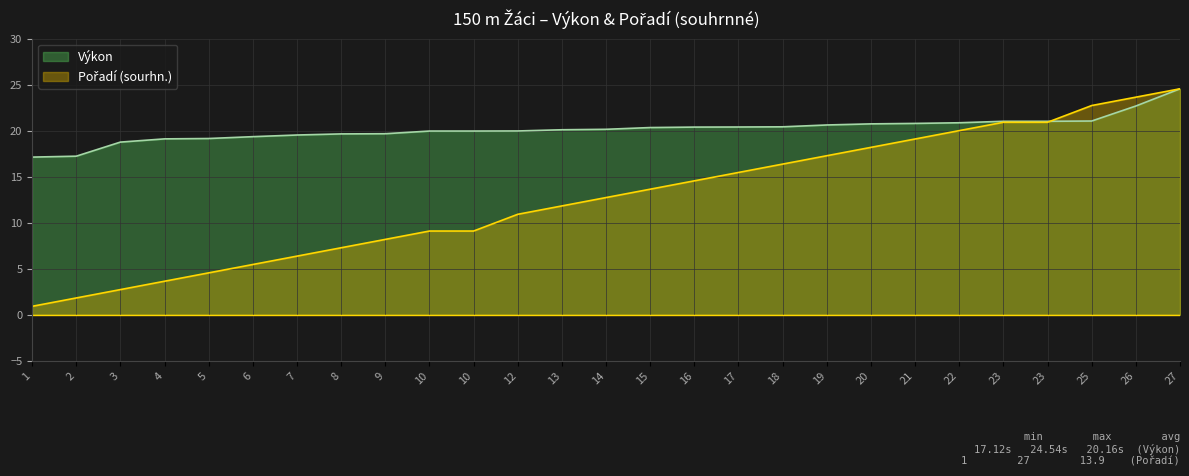

Which category has the highest value across all series?

27